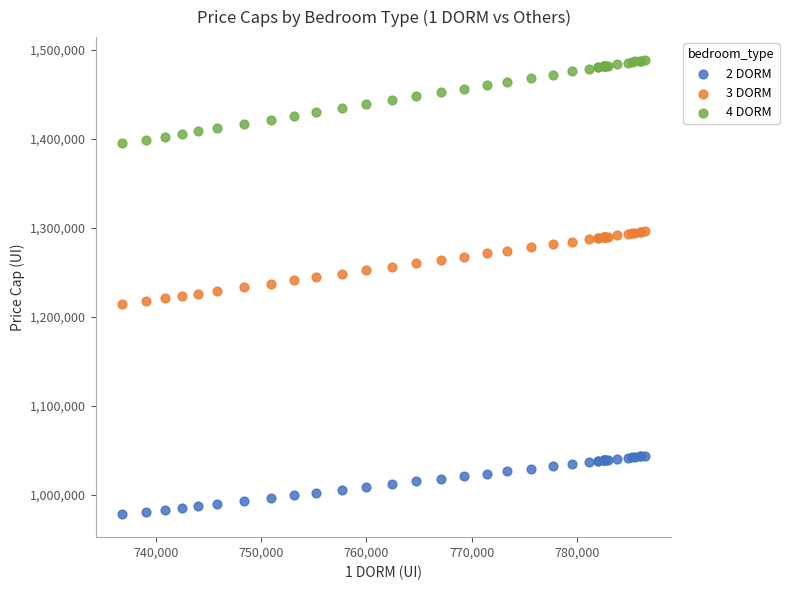

Which series contains the lowest Y value?

2 DORM